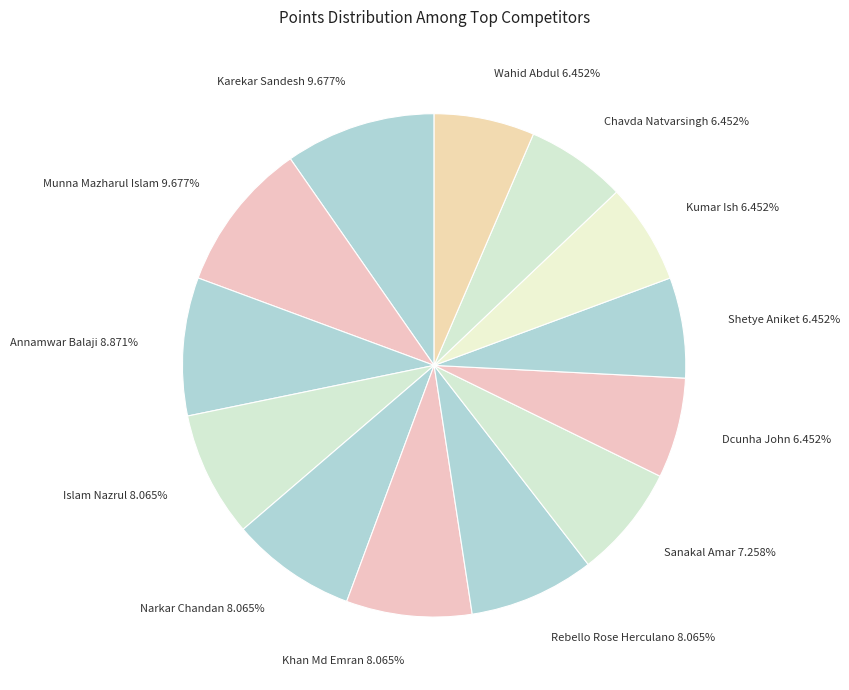

Is there any slice that represents more than half of the pie?

No